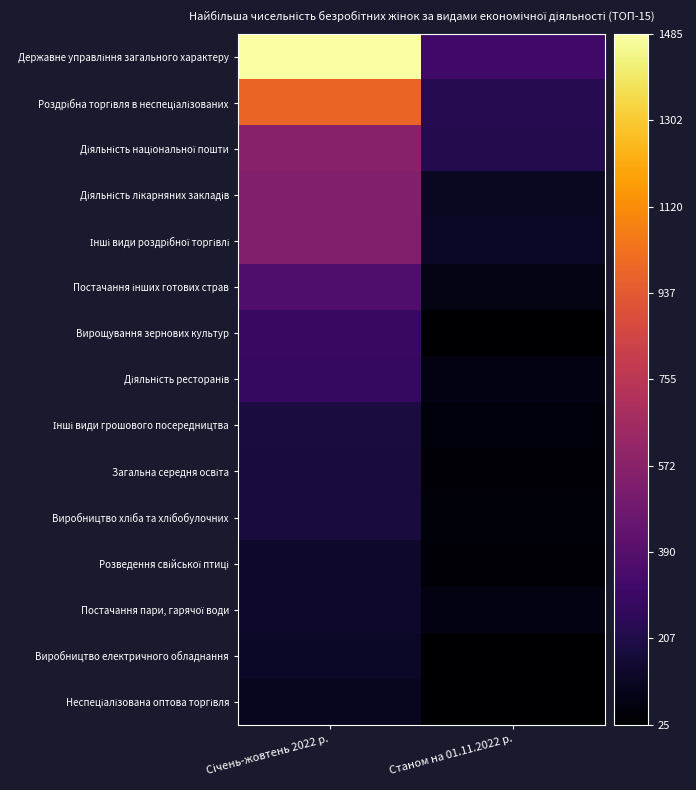

At which category is the sum across all series the highest?

Січень-жовтень 2022 р.